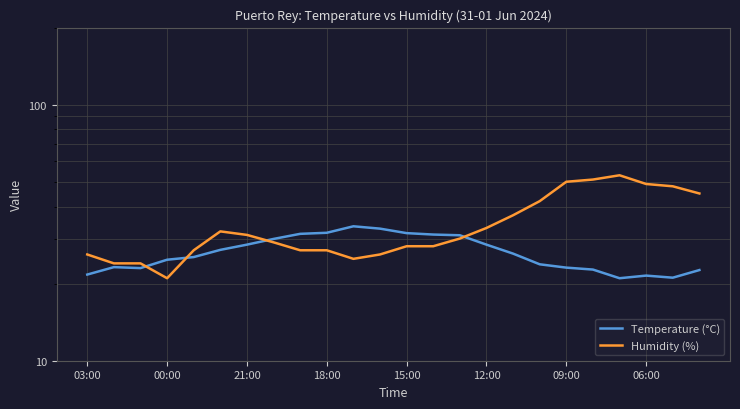

At how many categories does at least one series exceed 33?

9